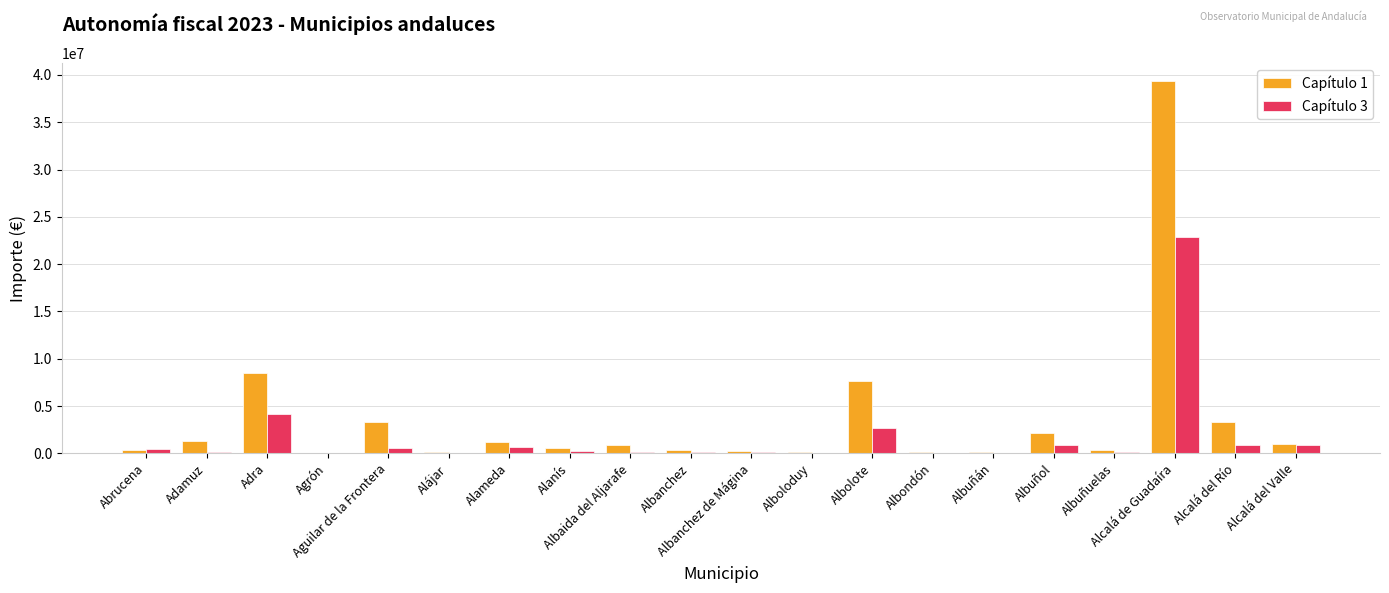

What is the total value across all series at Abrucena?

748691.3